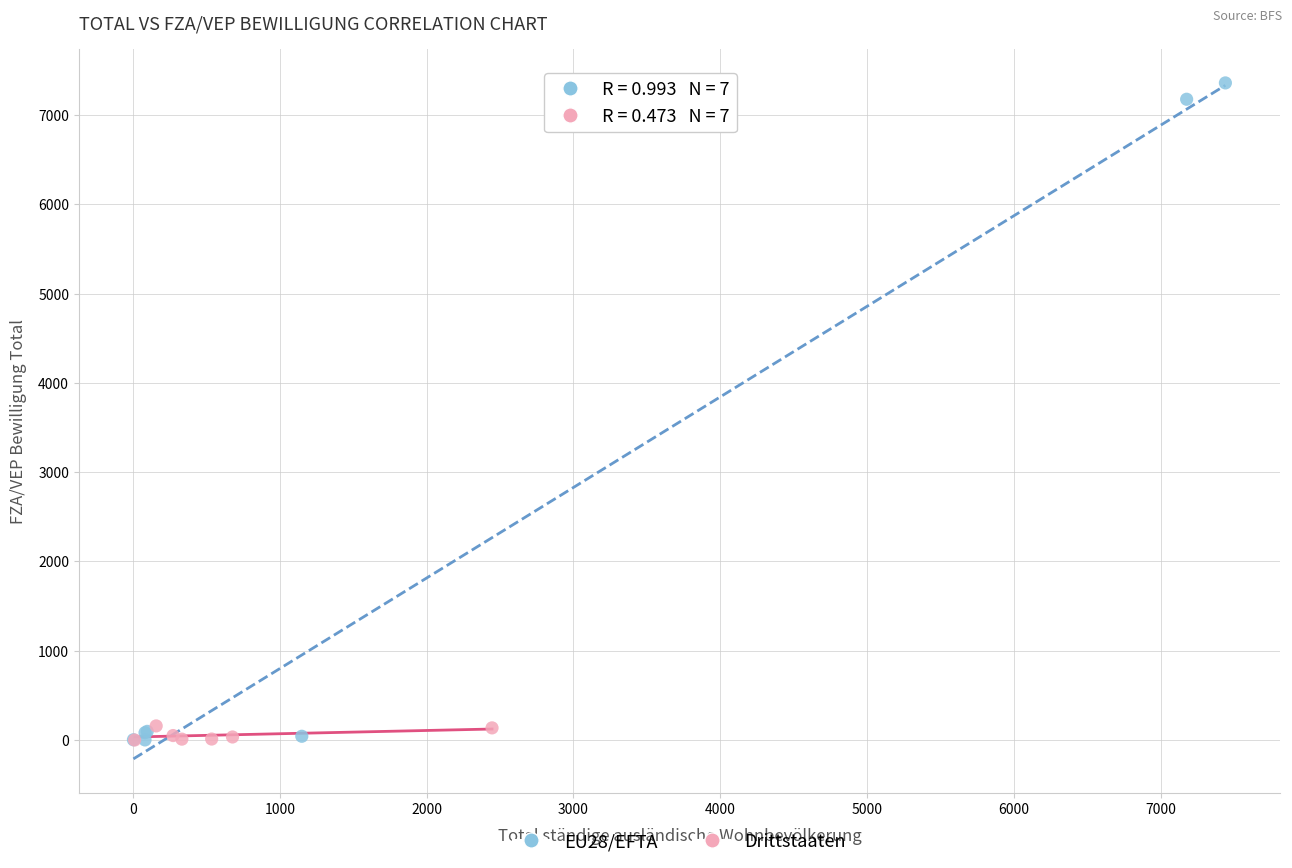

Which series contains the highest Y value?

EU28/EFTA